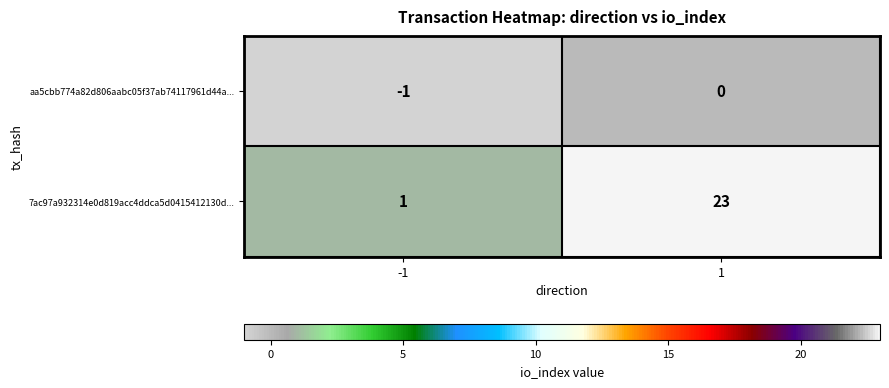

What is the total value across all series at 1?

23